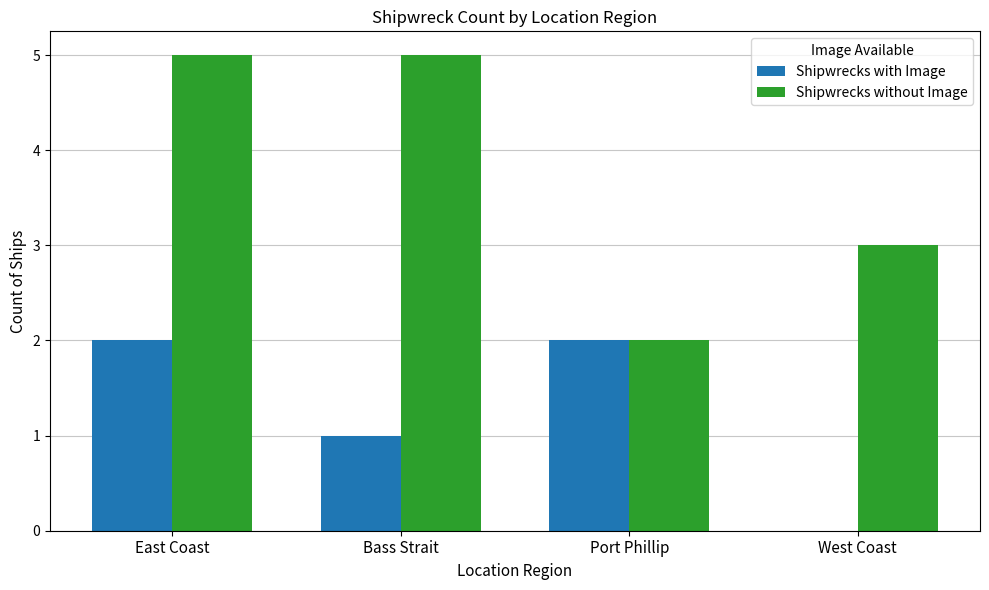

Count the number of data series in this chart.

2